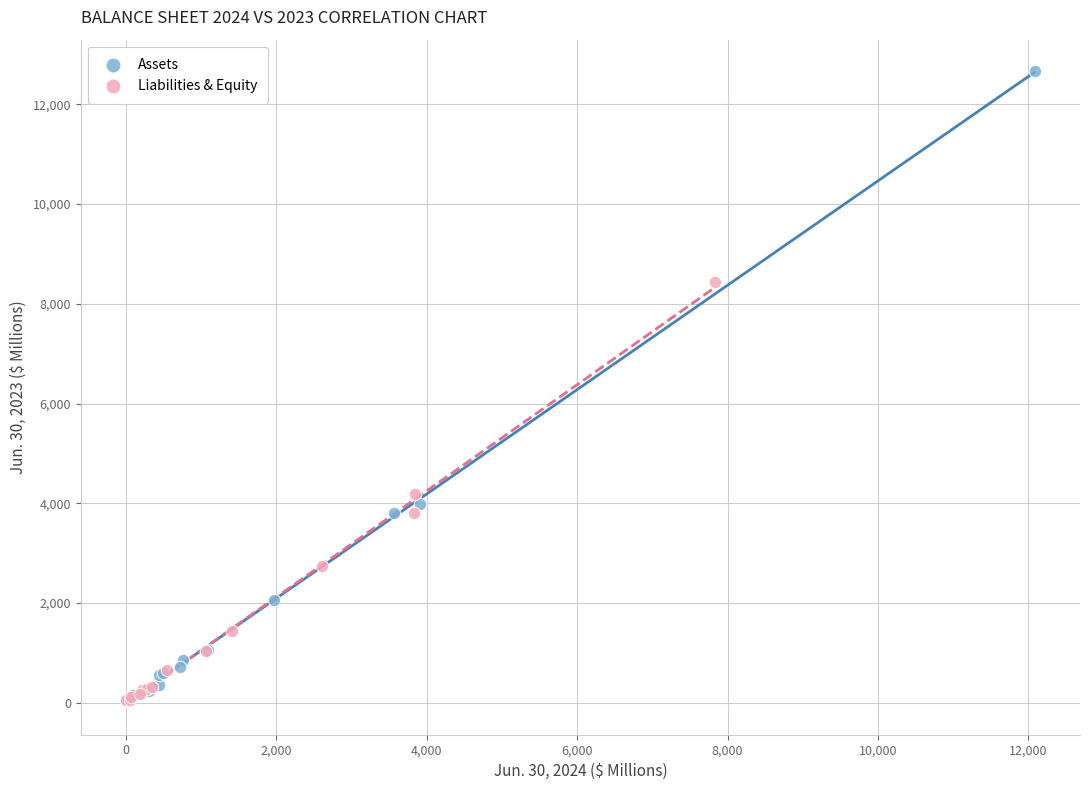

Which series contains the highest Y value?

Assets